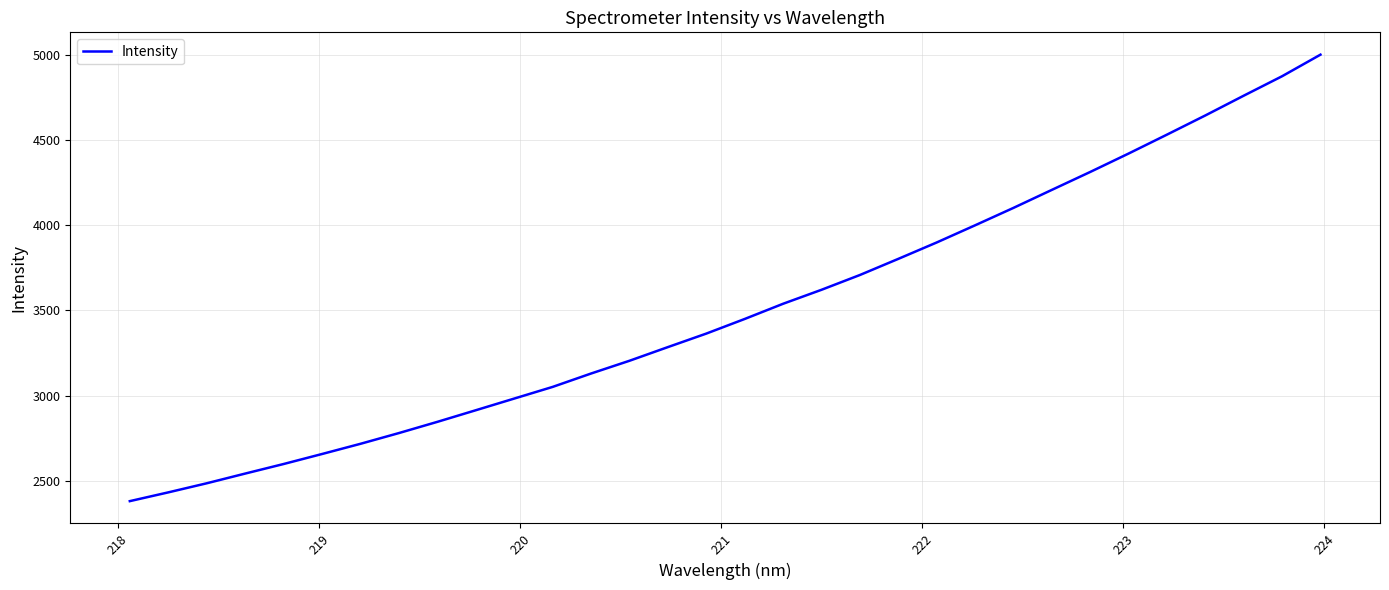

True or false: there are more than 2 points higher than both neighbors.

False